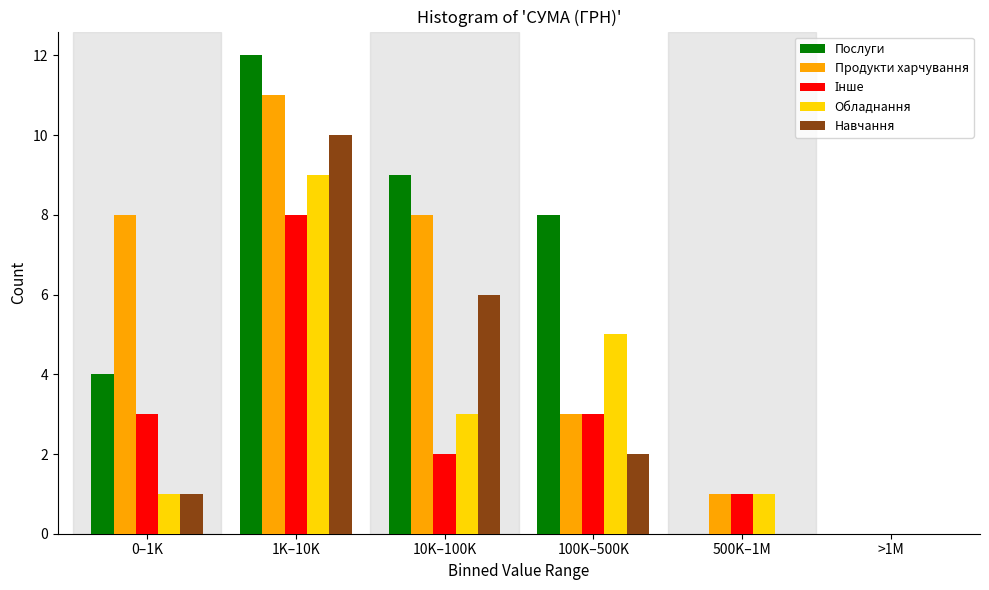

The Продукти харчування series shows 1 at 500K–1M. True or false?

True